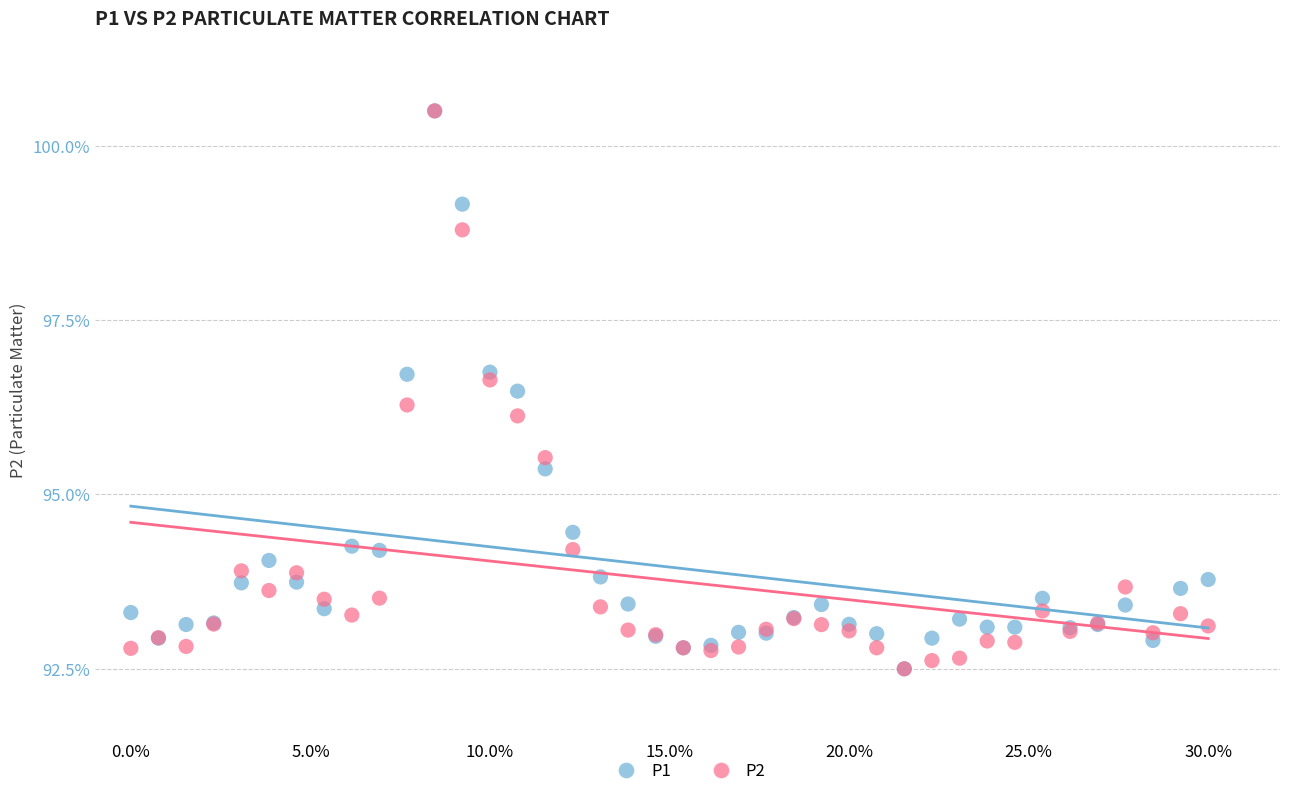

Across all series, what Y value is closest to 96?

96.1